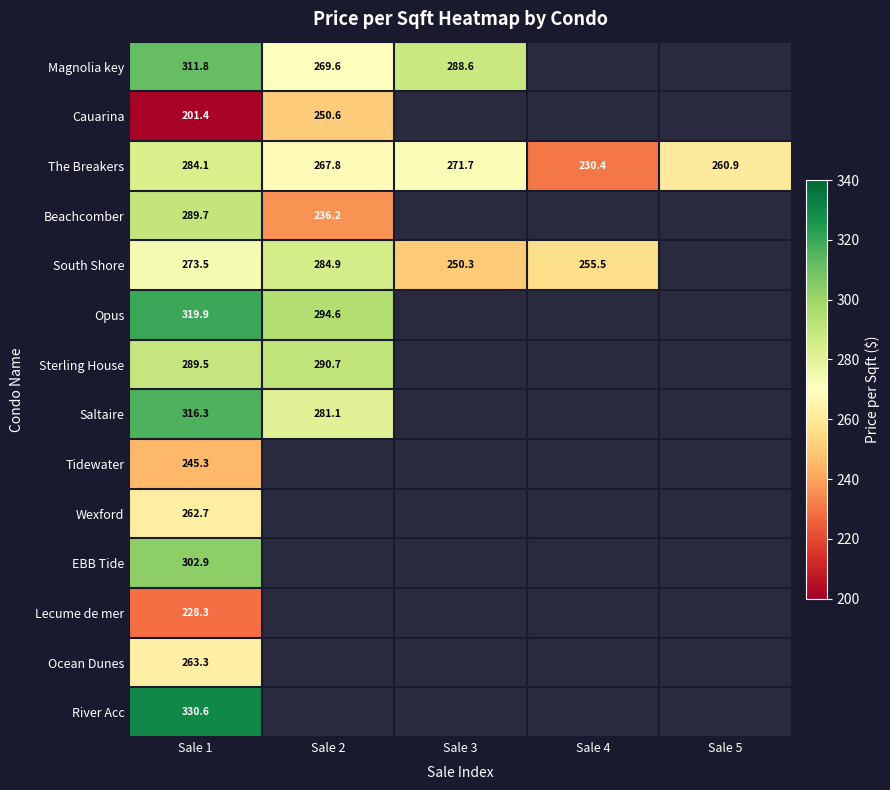

At Sale 1, list the series in order from smallest to largest.

Cauarina, Lecume de mer, Tidewater, Wexford, Ocean Dunes, South Shore, The Breakers, Sterling House, Beachcomber, EBB Tide, Magnolia key, Saltaire, Opus, River Acc